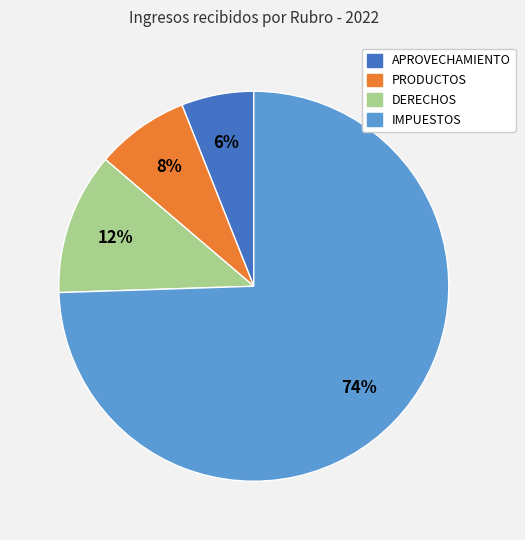

Does any single category account for the majority?

Yes